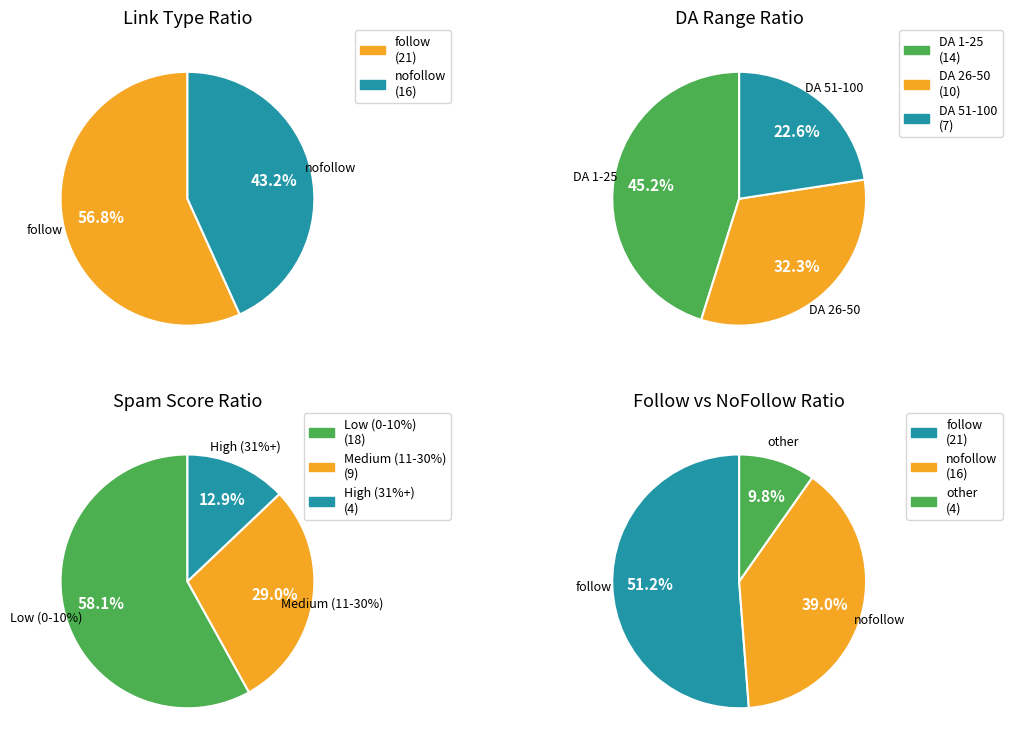

Which category accounts for the majority?

follow